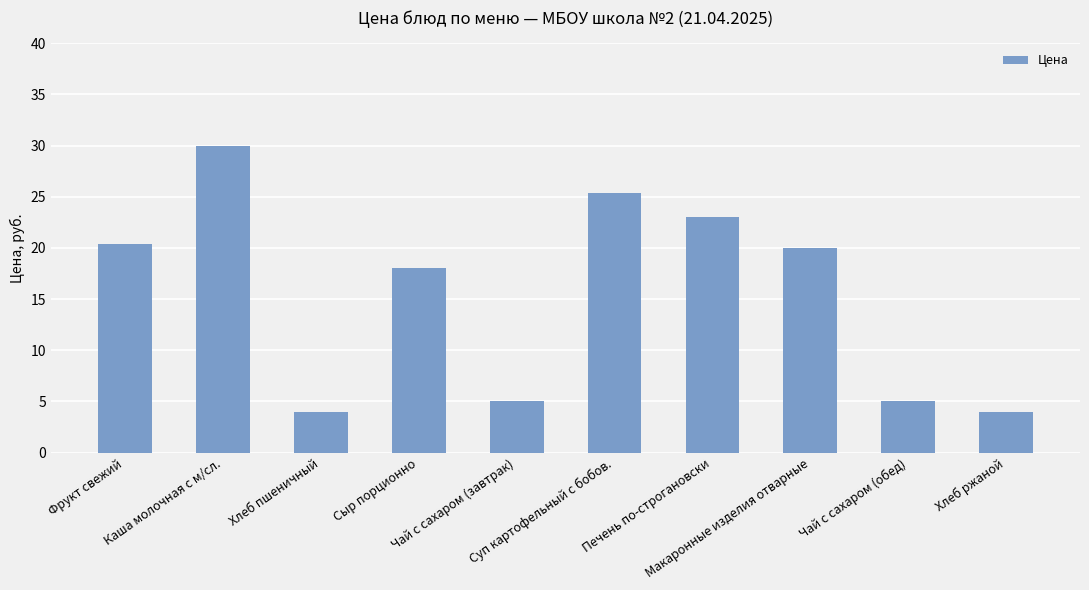

Read the value at Чай с сахаром (обед).

5.0